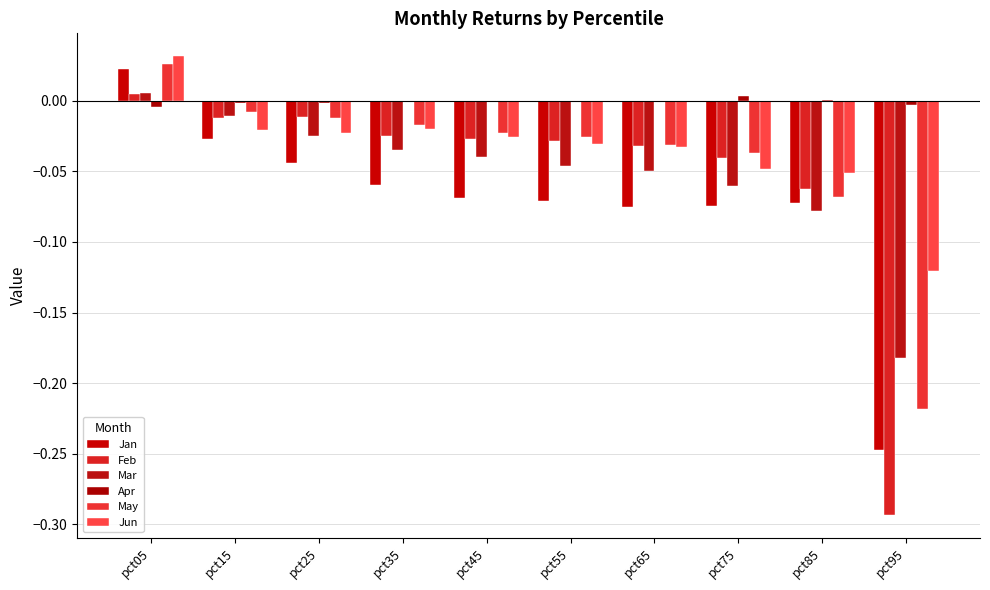

Are the bars horizontal?

No